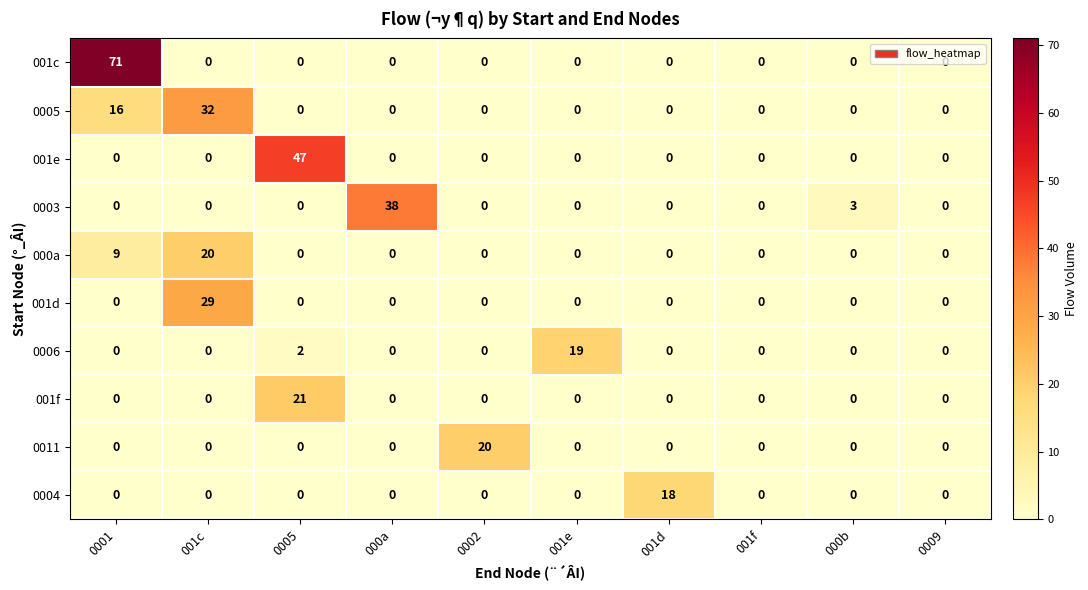

What is the average value of the 001e series?

5